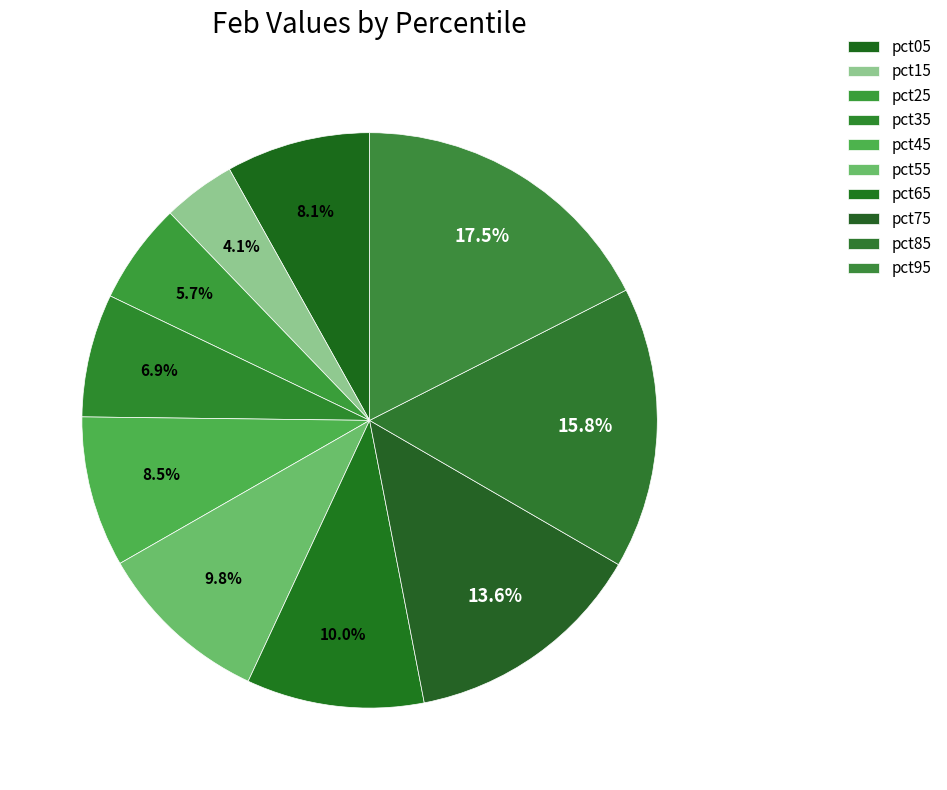

Which category has the smallest portion of the pie?

pct15